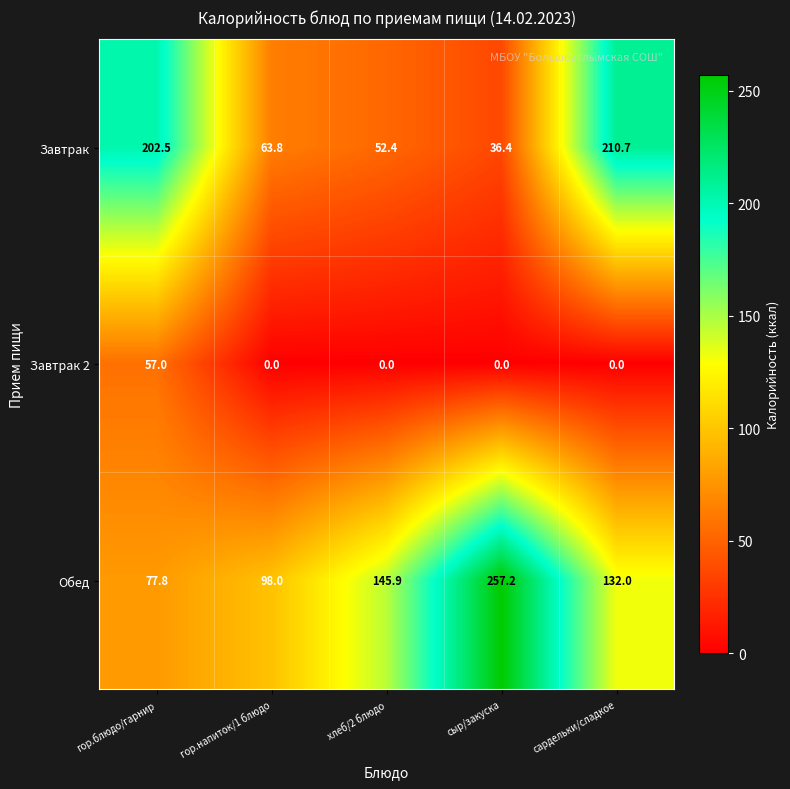

Reading right to left, extract all data points from this chart.

Завтрак: 210.7	36.4	52.4	63.8	202.5
Завтрак 2: 0.0	0.0	0.0	0.0	57.0
Обед: 132.0	257.2	145.9	98.0	77.8